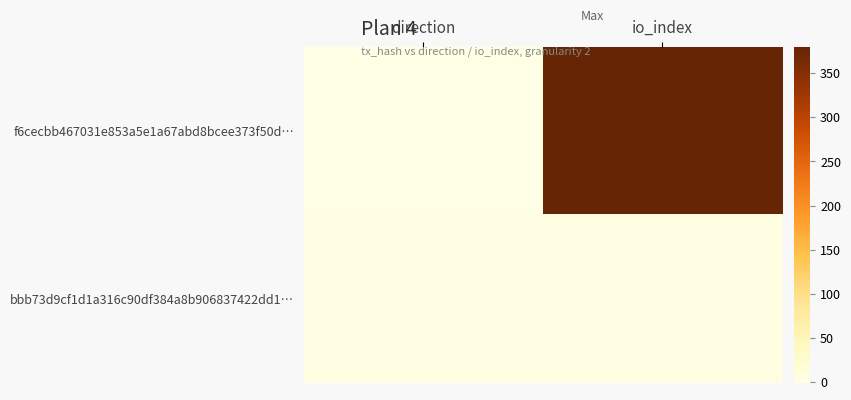

Rank the series by their average value, from lowest to highest.

bbb73d9cf1d1a316c90df384a8b906837422dd1…, f6cecbb467031e853a5e1a67abd8bcee373f50d…